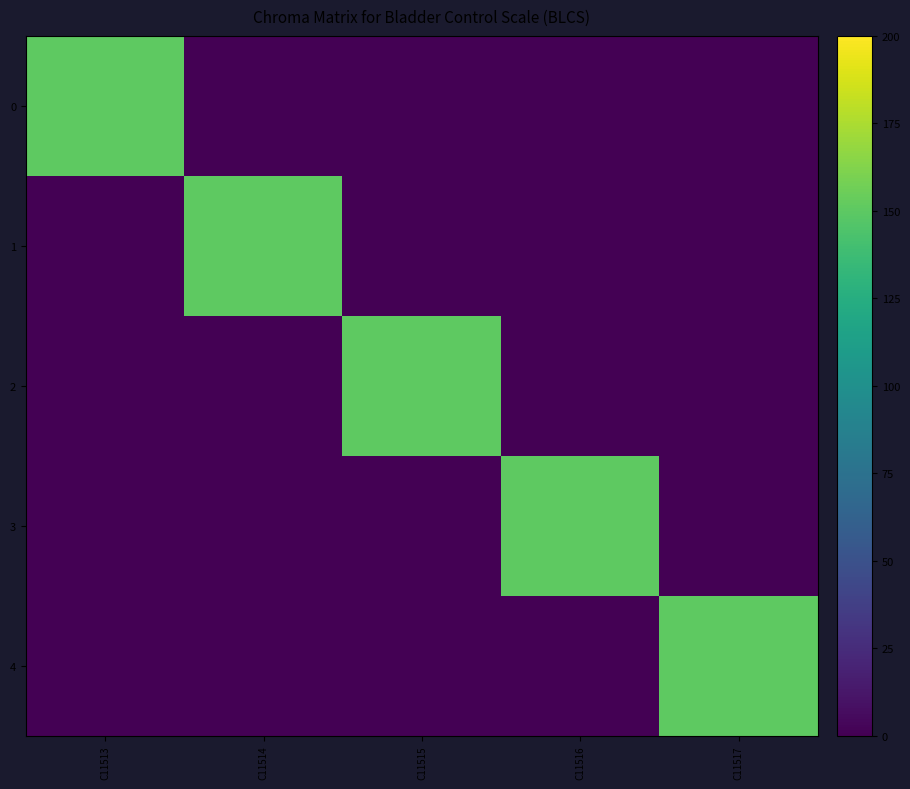

Reading left to right, extract all data points from this chart.

0: C11513=150	C11514=0	C11515=0	C11516=0	C11517=0
1: C11513=0	C11514=150	C11515=0	C11516=0	C11517=0
2: C11513=0	C11514=0	C11515=150	C11516=0	C11517=0
3: C11513=0	C11514=0	C11515=0	C11516=150	C11517=0
4: C11513=0	C11514=0	C11515=0	C11516=0	C11517=150